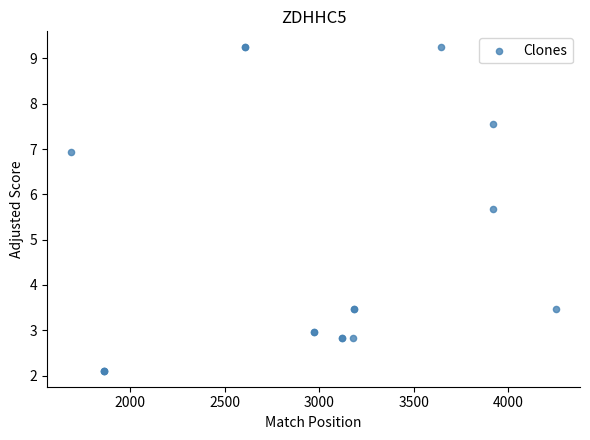

What Y value in the scatter plot is closest to 5?

5.7